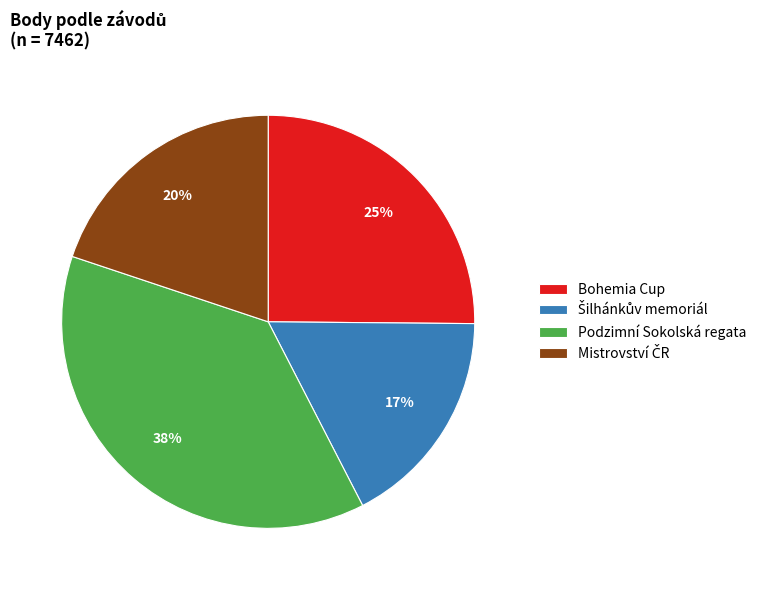

To the nearest percent, what percentage of the pie is Podzimní Sokolská regata?

38%